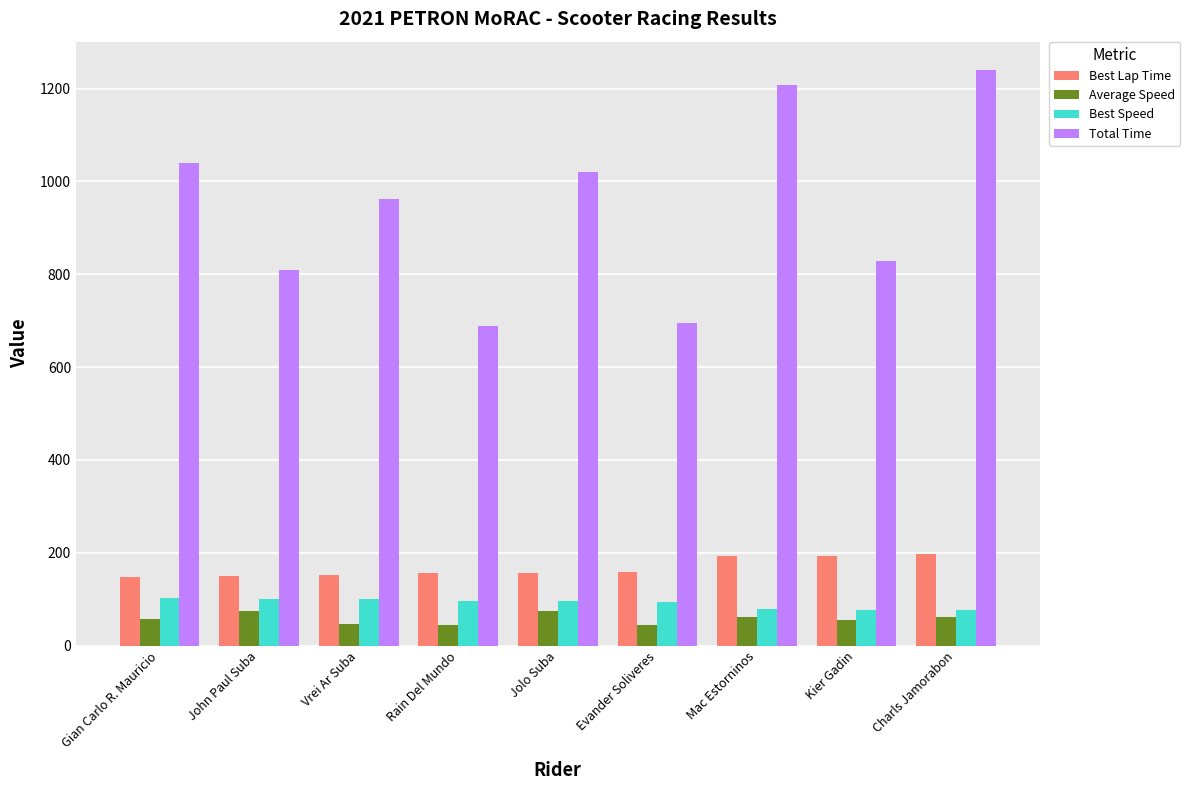

Which series changed the most between Gian Carlo R. Mauricio and John Paul Suba?

Total Time